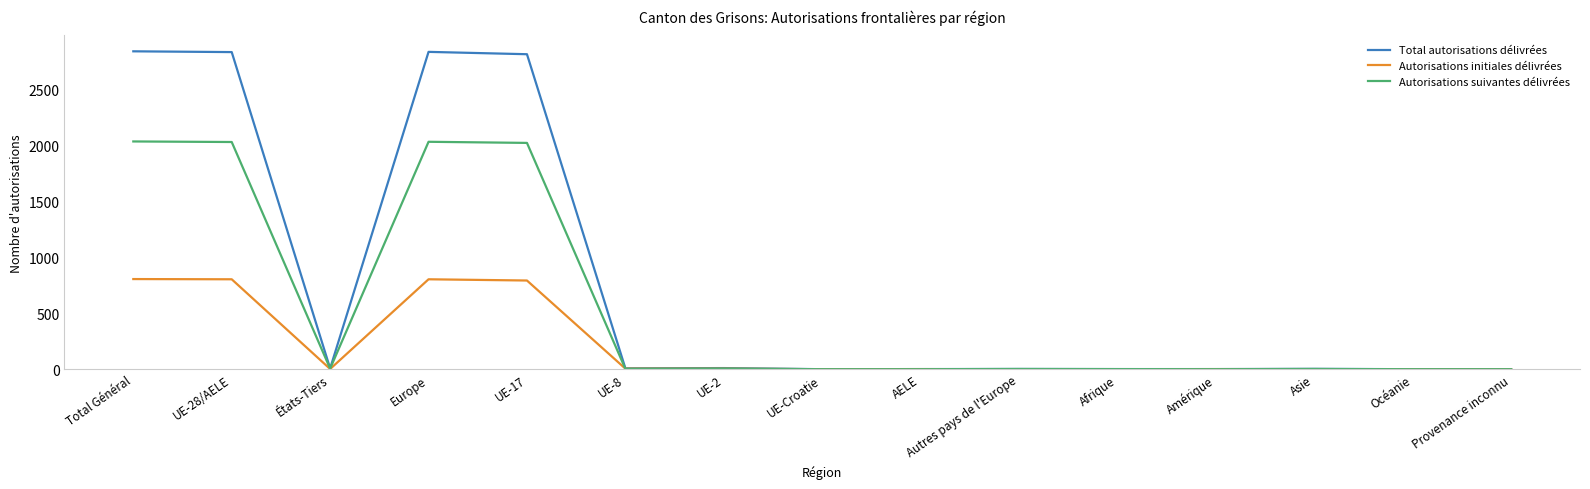

True or false: Autorisations initiales délivrées has a value of 0 at Autres pays de l'Europe.

True